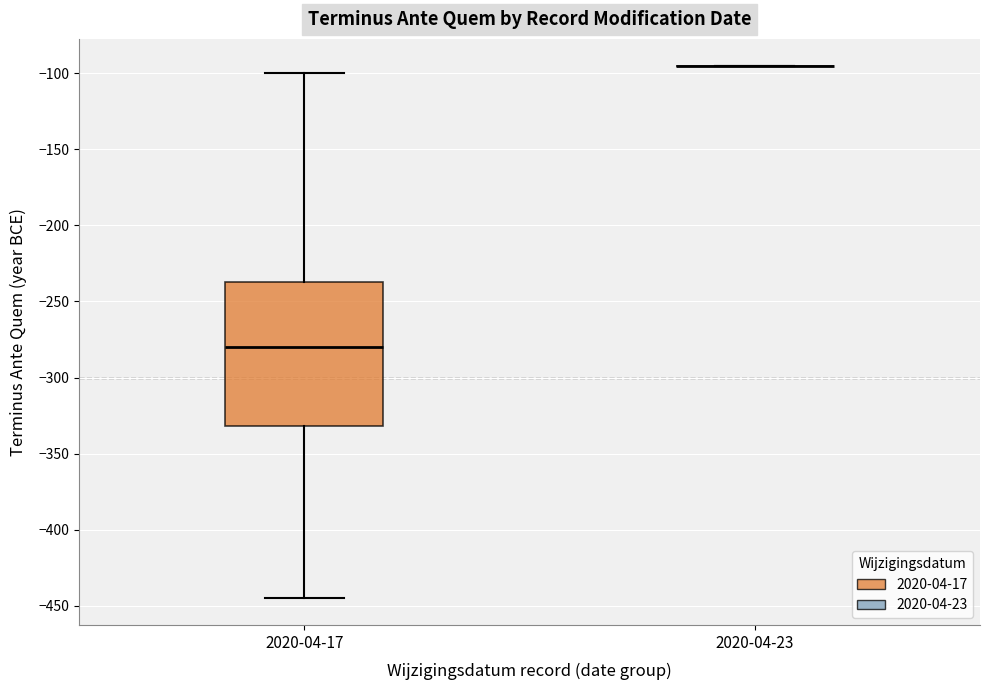

Reading left to right, transcribe this box plot: for each box, give where its median line is, the range the box spans, and where its two whiskers end, as read against the y-axis. The values are not printed on the chart, so give them approximately, as read against the axis.

2020-04-17: median -280, box -330 to -235, whiskers -445 to -100
2020-04-23: box collapsed to a line at -95, whiskers -95 to -95